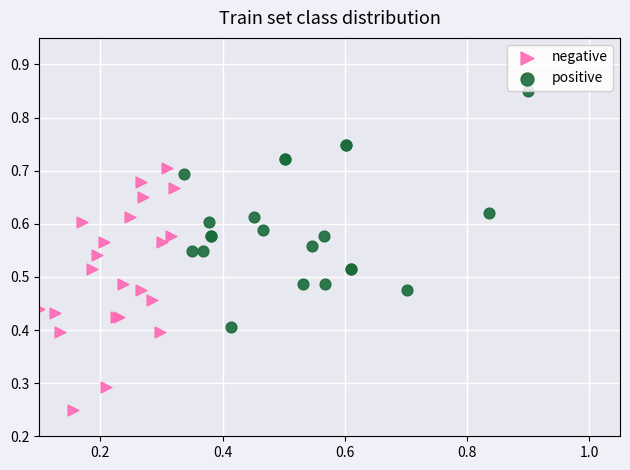

Which series reaches the minimum Y coordinate?

negative